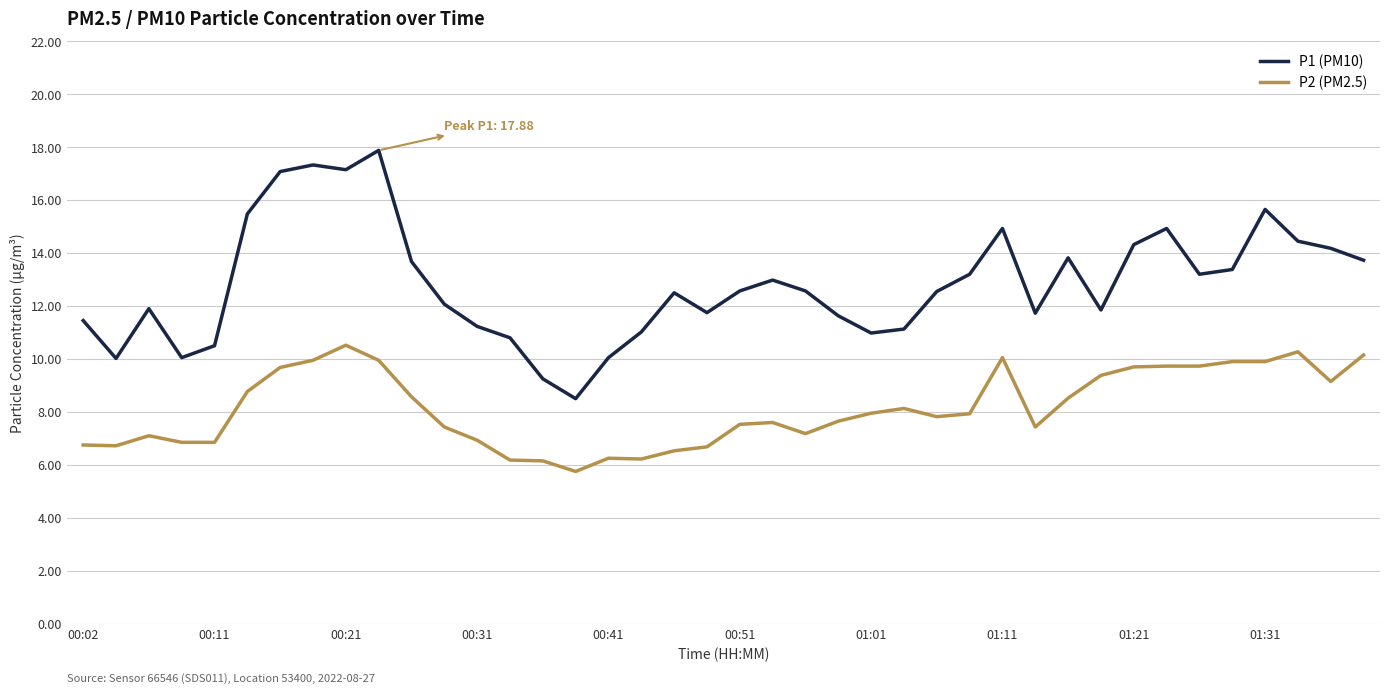

What is the sum of all P1 (PM10) values?

513.5